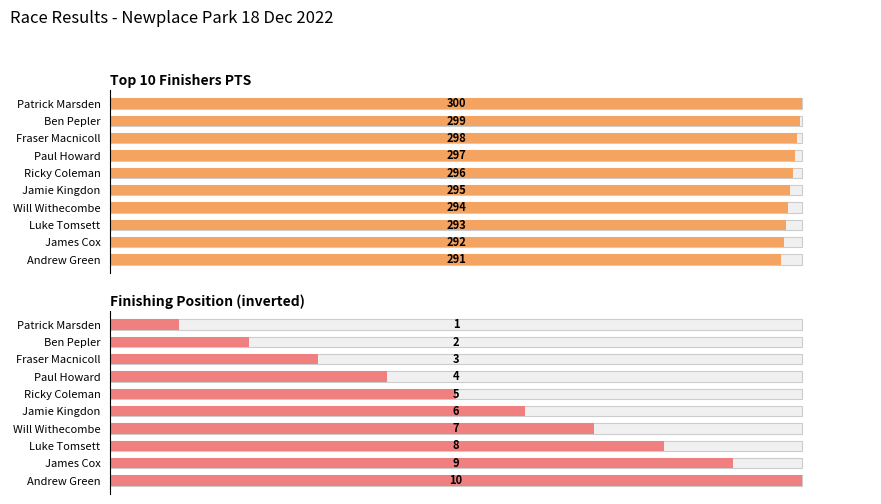

What are all the series names shown in the legend?

Top 10 Finishers PTS, Finishing Position (inverted)